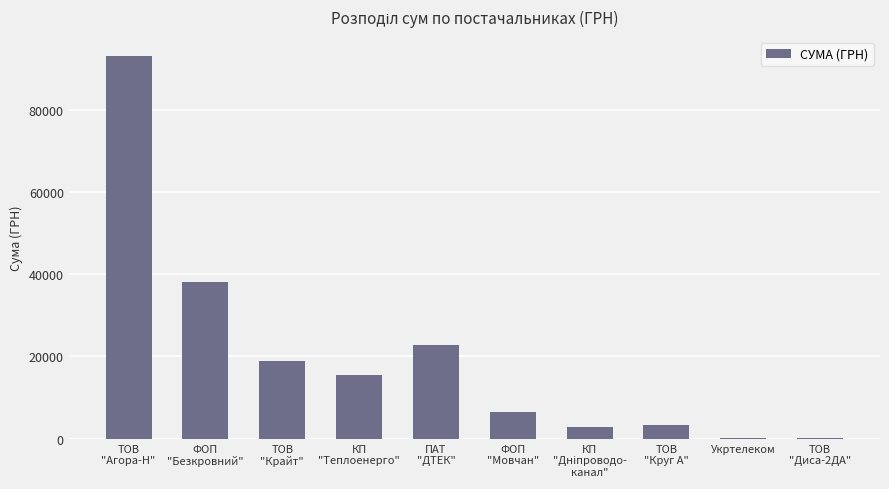

What is the greatest value displayed?

93046.6